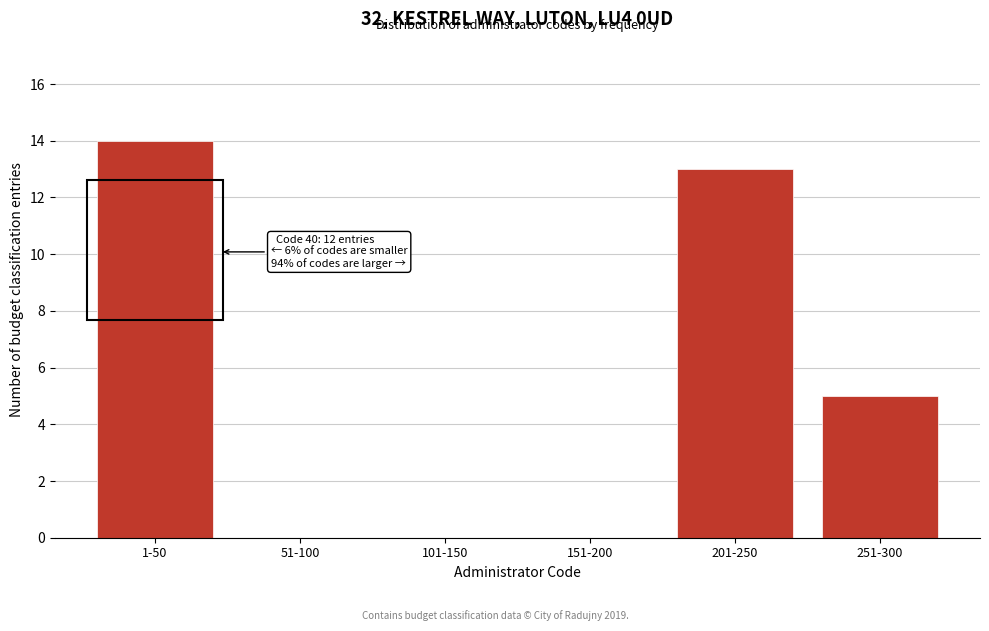

Reading right to left, what are all the values shown in this chart?

251-300=5	201-250=13	151-200=0	101-150=0	51-100=0	1-50=14